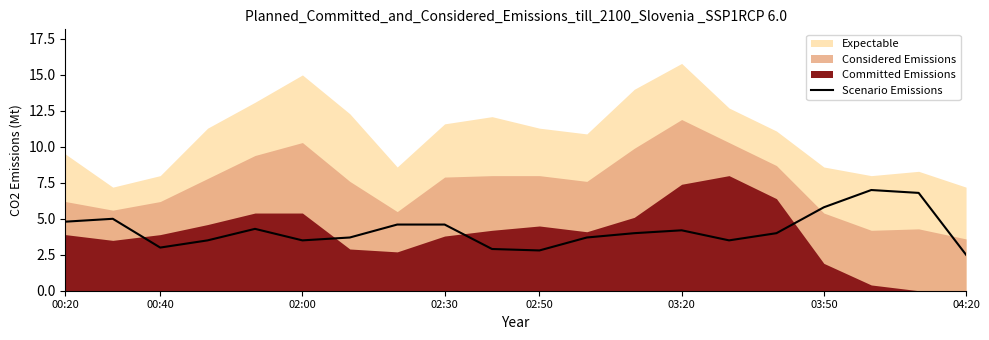

Is it true that Scenario Emissions equals 2.0 at 00:20?

False